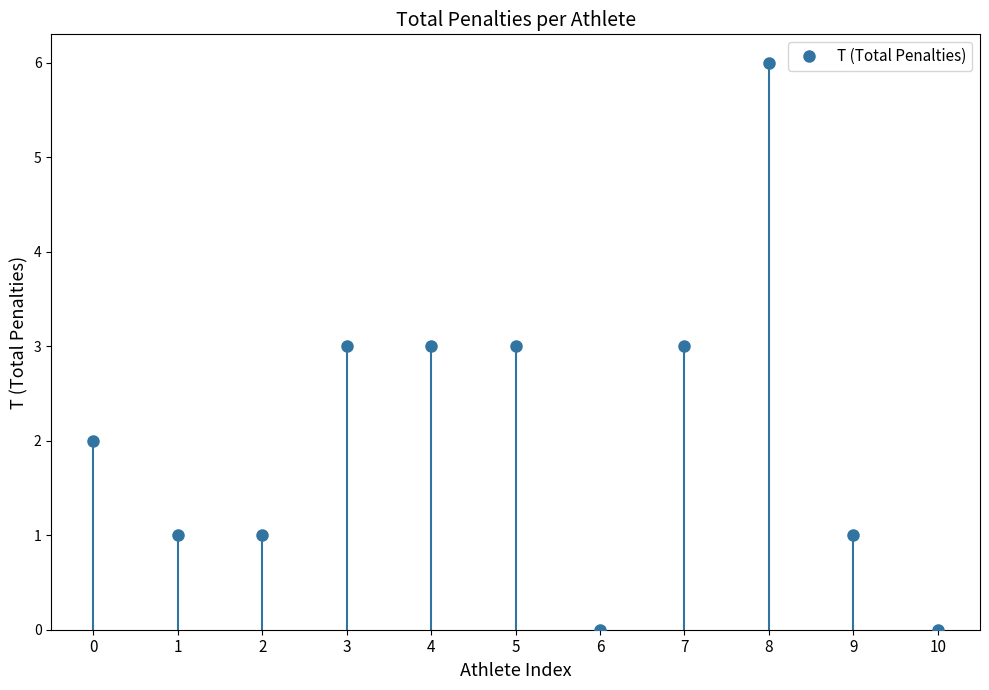

Rank the categories by value from highest to lowest.

8, 3, 4, 5, 7, 0, 1, 2, 9, 6, 10